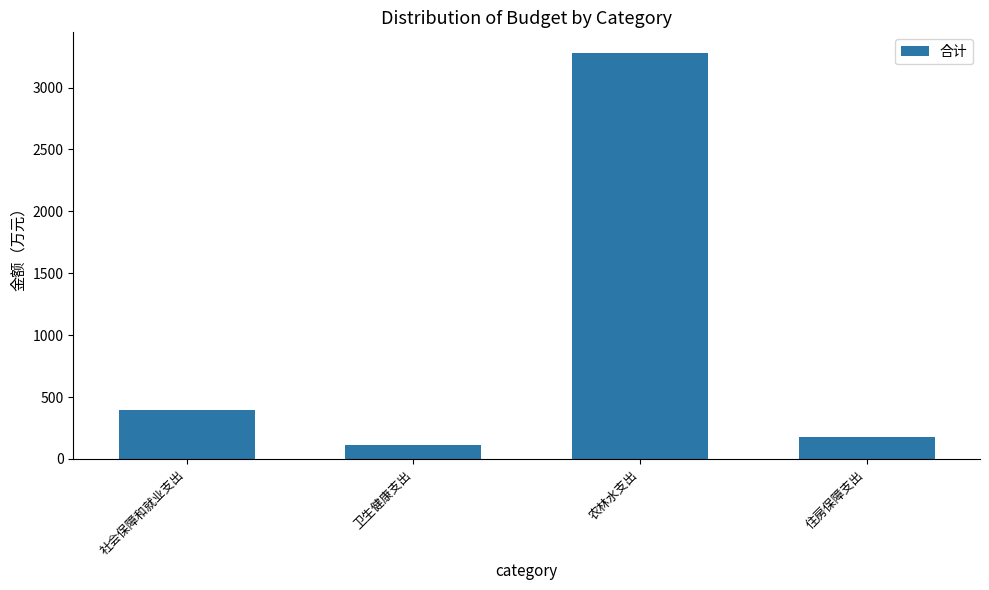

Which has a higher value, 卫生健康支出 or 住房保障支出?

住房保障支出